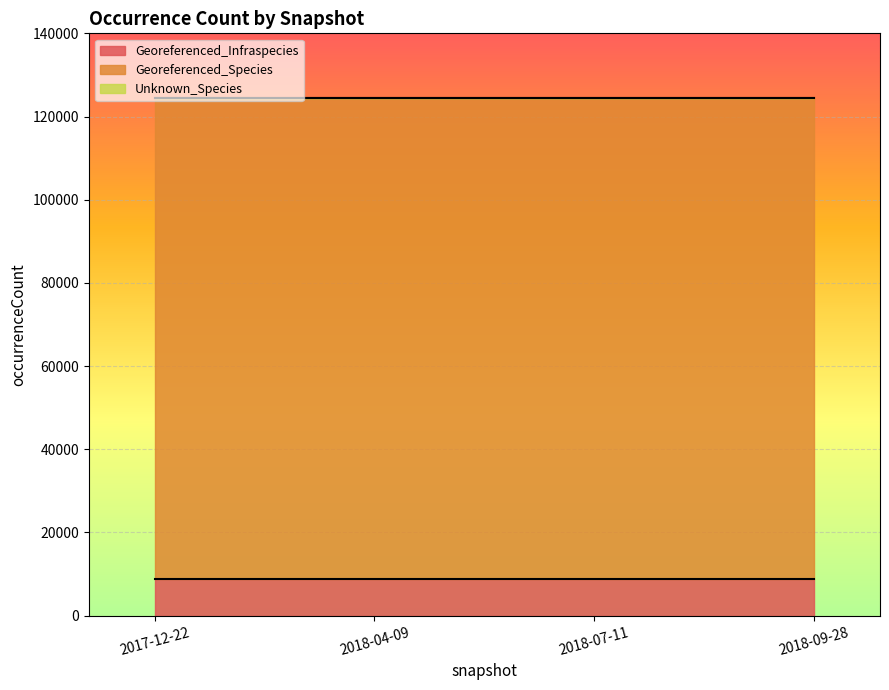

What is the spread (max minus min) of values at 2018-07-11?

115614